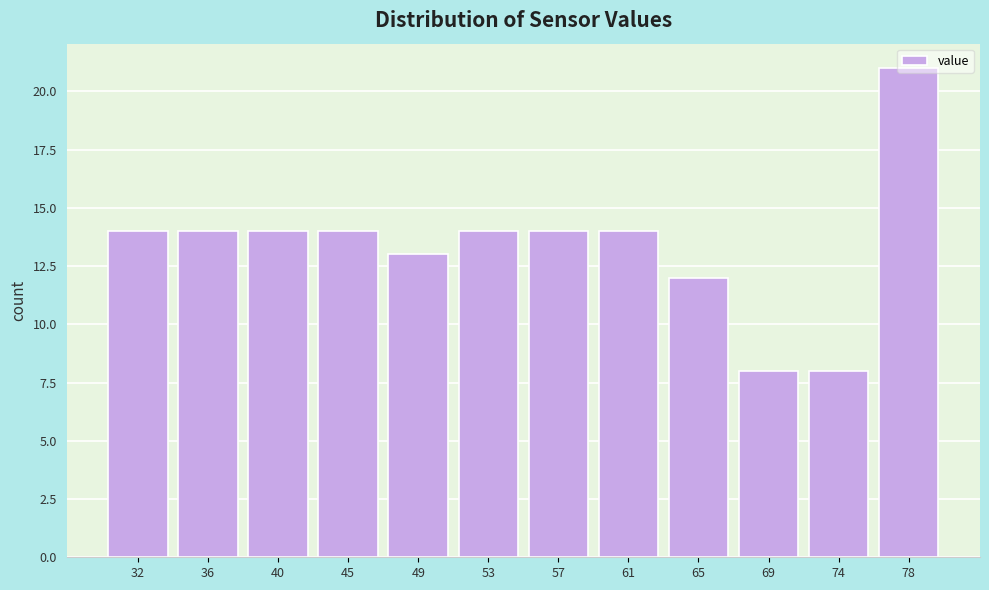

What is the sum of all values?

160